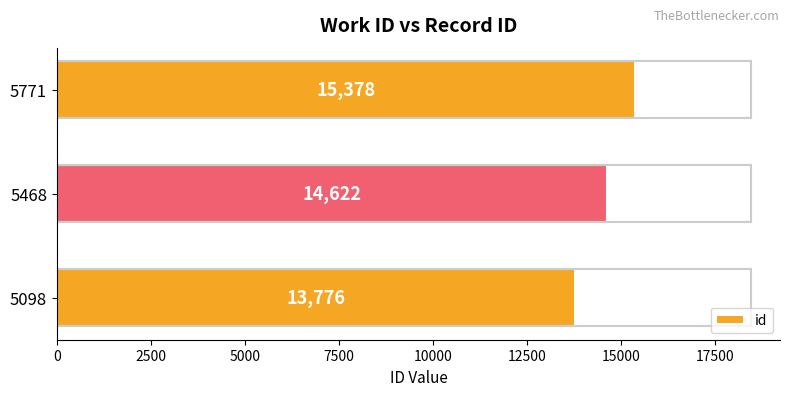

Count the values in the range 13776 to 15378.

3